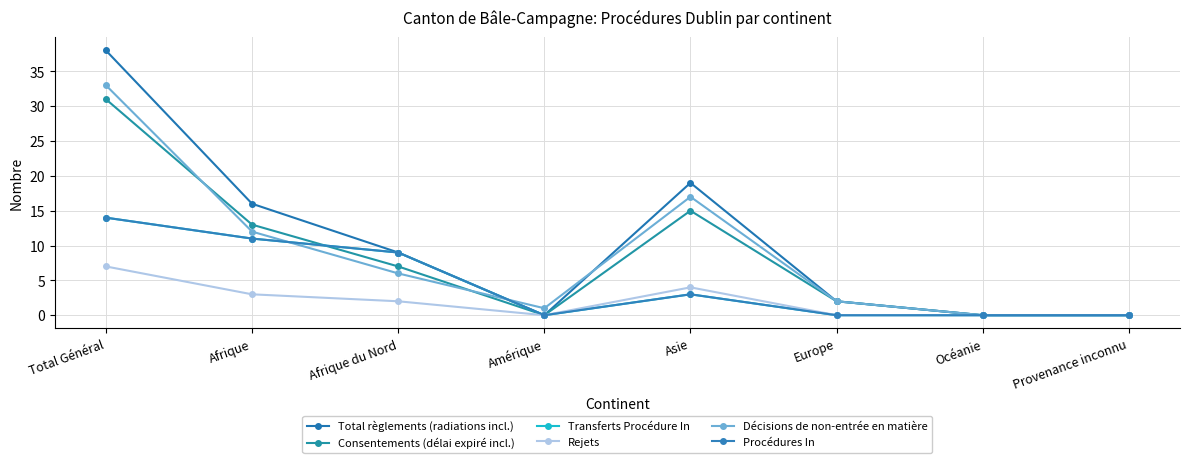

Does the chart have visible grid lines?

Yes